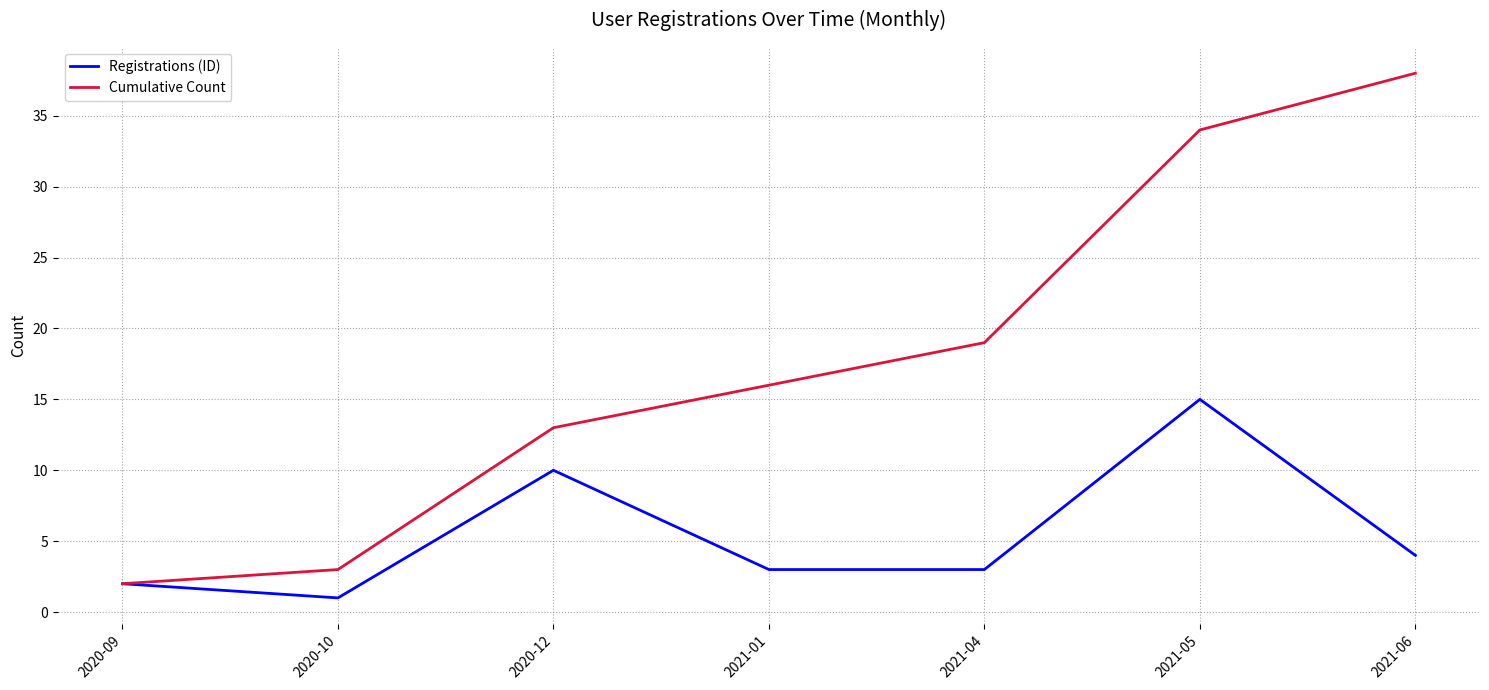

Reading left to right, what are all the values shown in this chart?

Registrations (ID): 2	1	10	3	3	15	4
Cumulative Count: 2	3	13	16	19	34	38